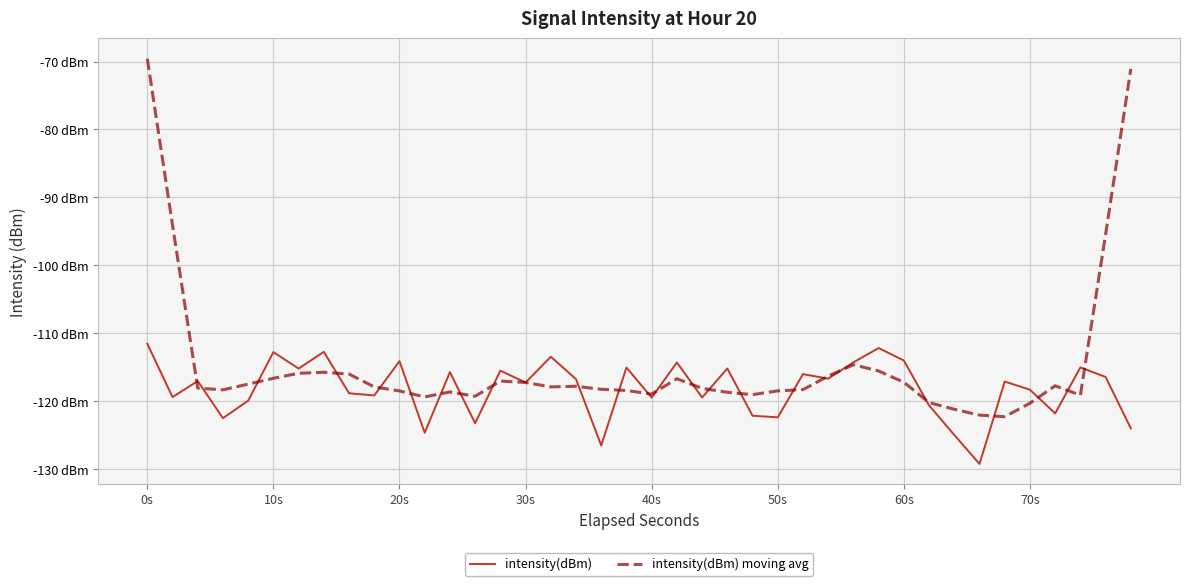

What is the value of the intensity(dBm) point at the 19th from the left?

-126.5